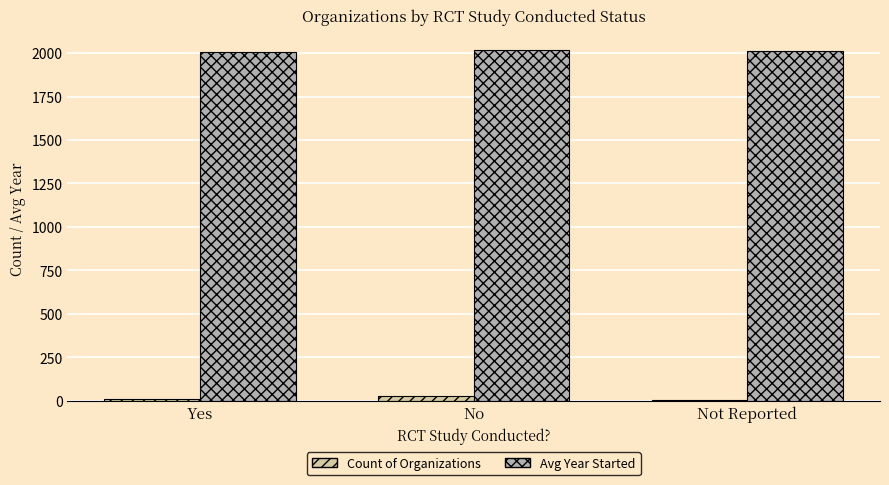

Is the value of Count of Organizations at Yes greater than the value of Avg Year Started at Not Reported?

No